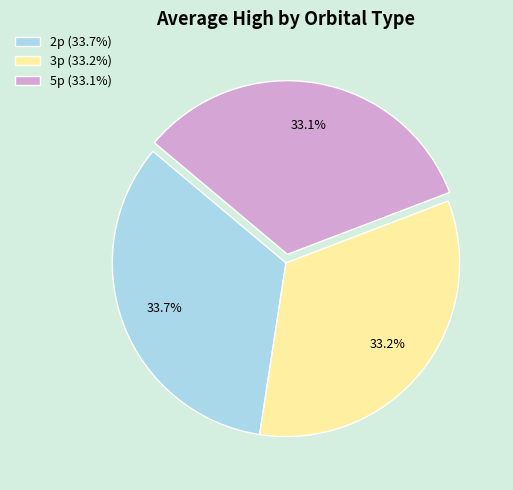

To the nearest percent, what is the average slice percentage?

33%